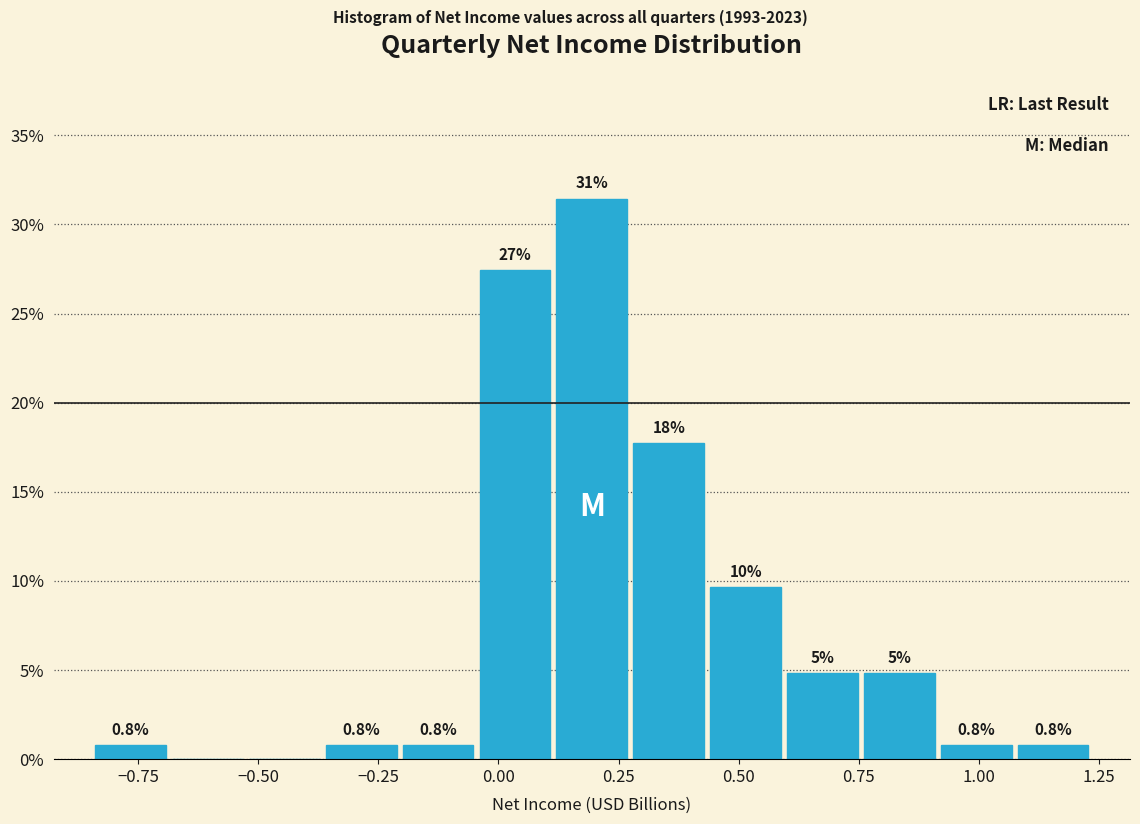

Read against the x-axis, roughly where is the centre of the tallest bar?

0.20